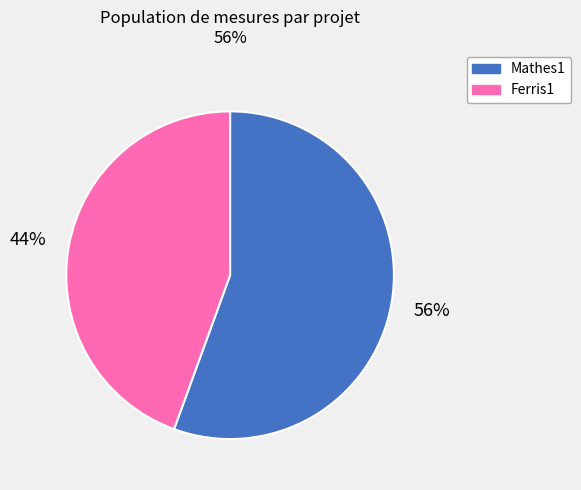

What is the ratio of the value at Ferris1 to the value at Mathes1?

0.8